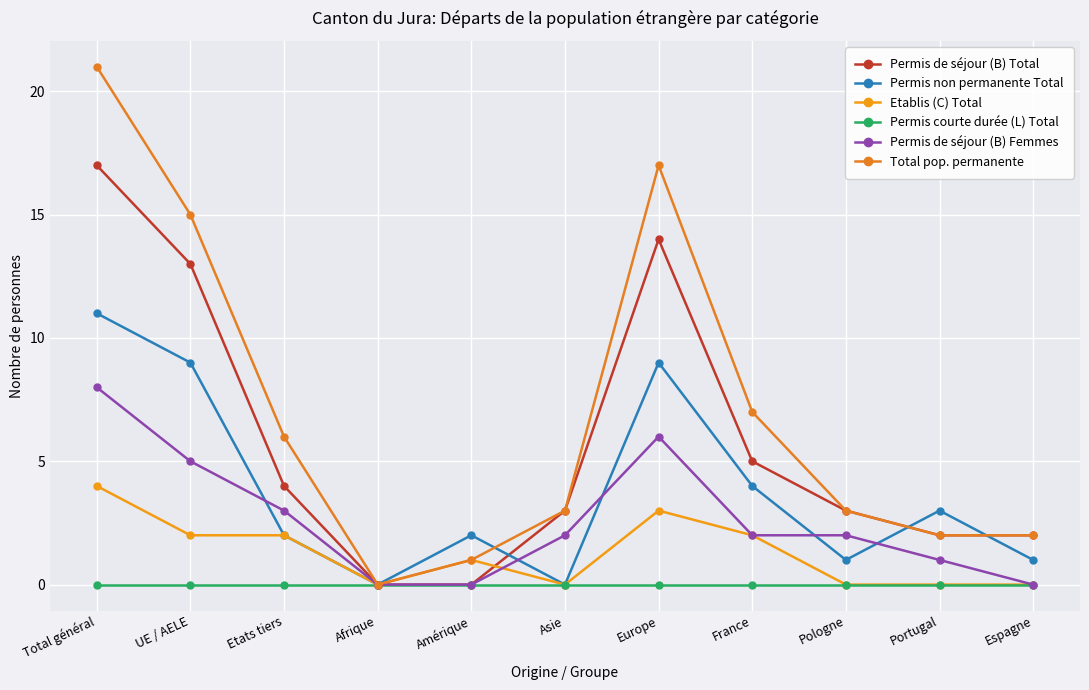

At which label does Permis de séjour (B) Femmes reach its peak?

Total général